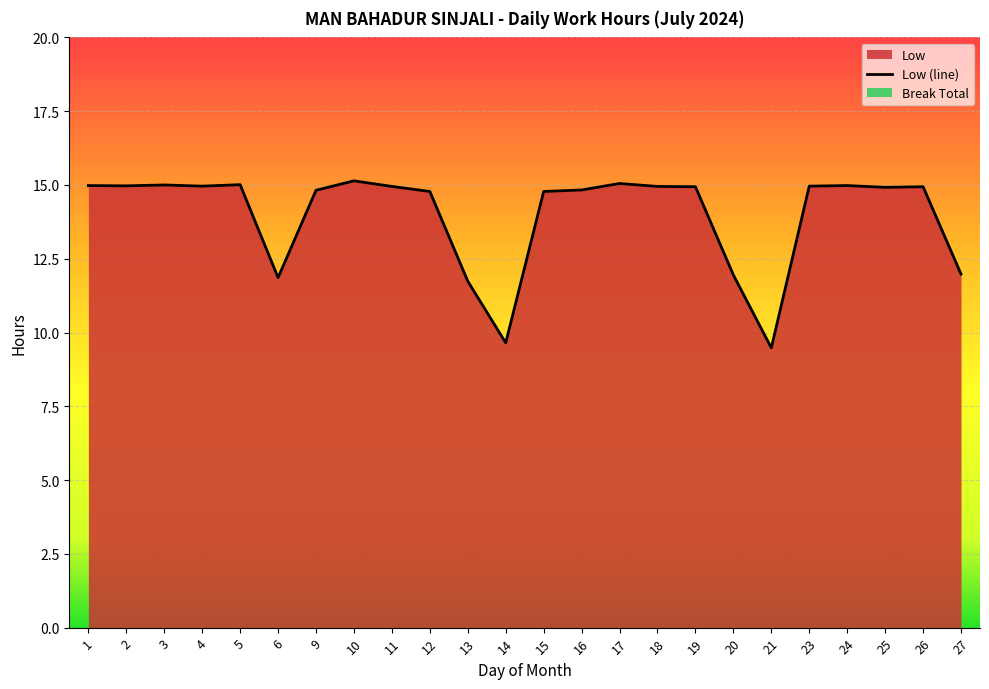

What is the difference between the second highest and second lowest values?

5.4